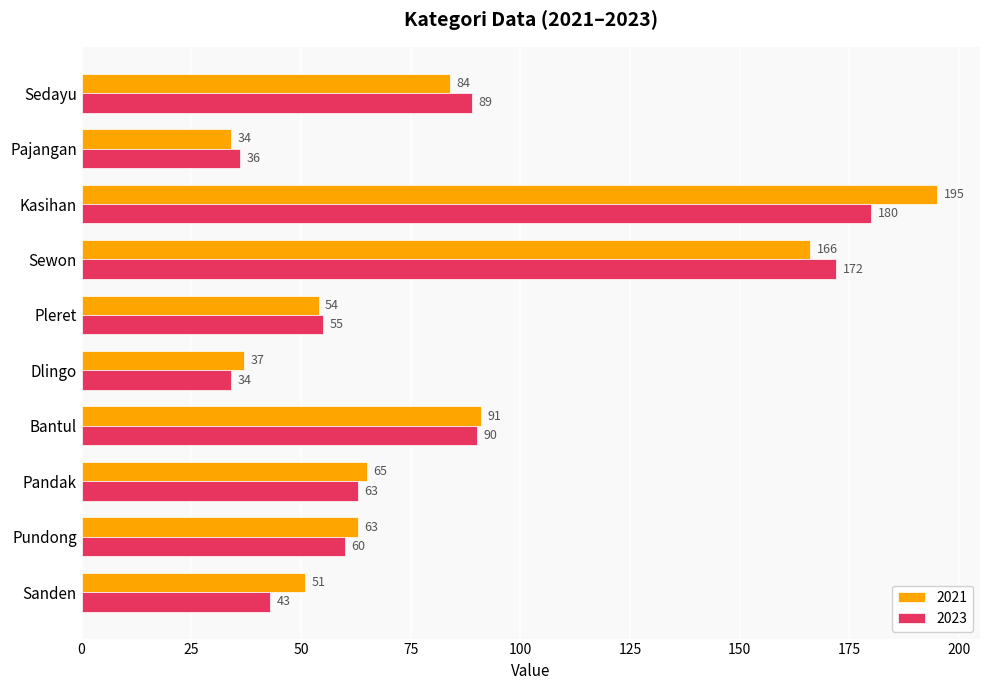

The 2023 series shows 172 at Sewon. True or false?

True